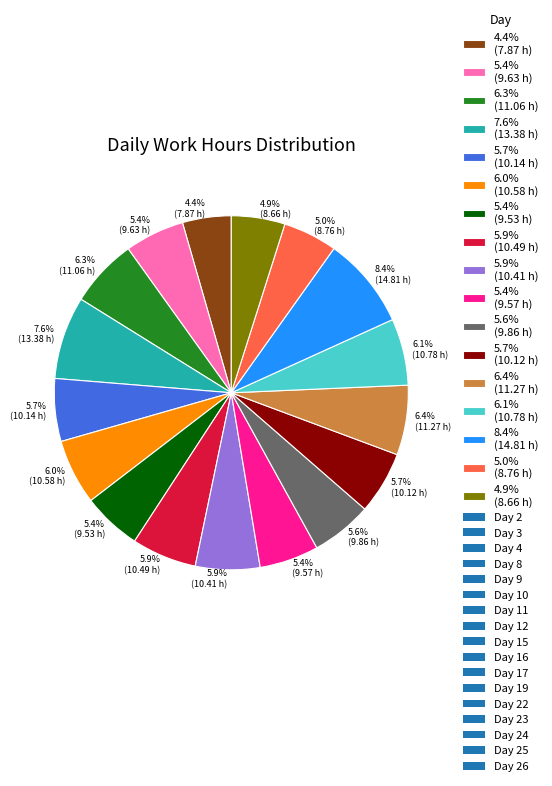

How many slices are in this pie chart?

17